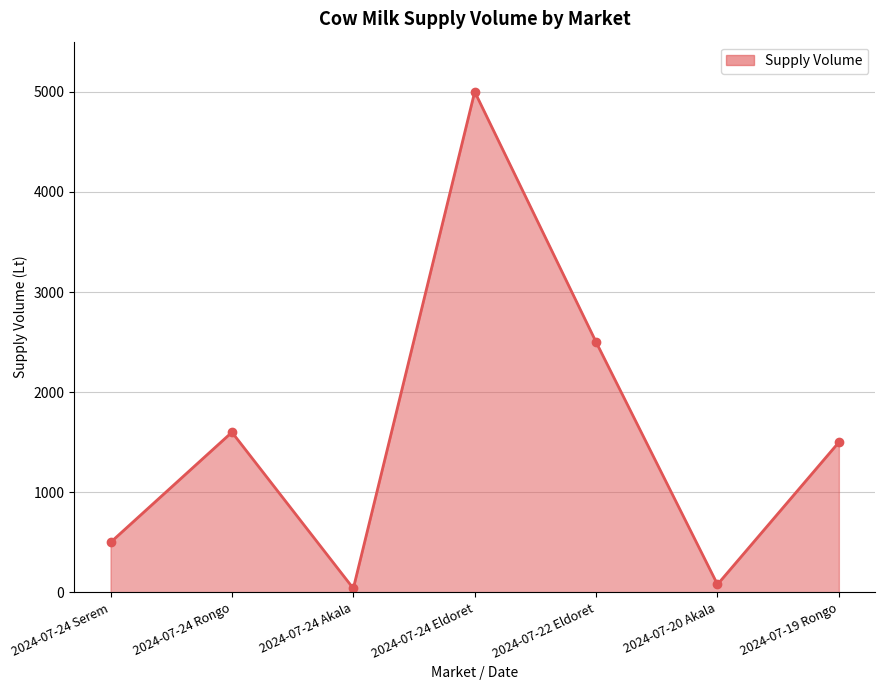

The chart shows a value of 80 at 2024-07-20 Akala. True or false?

True